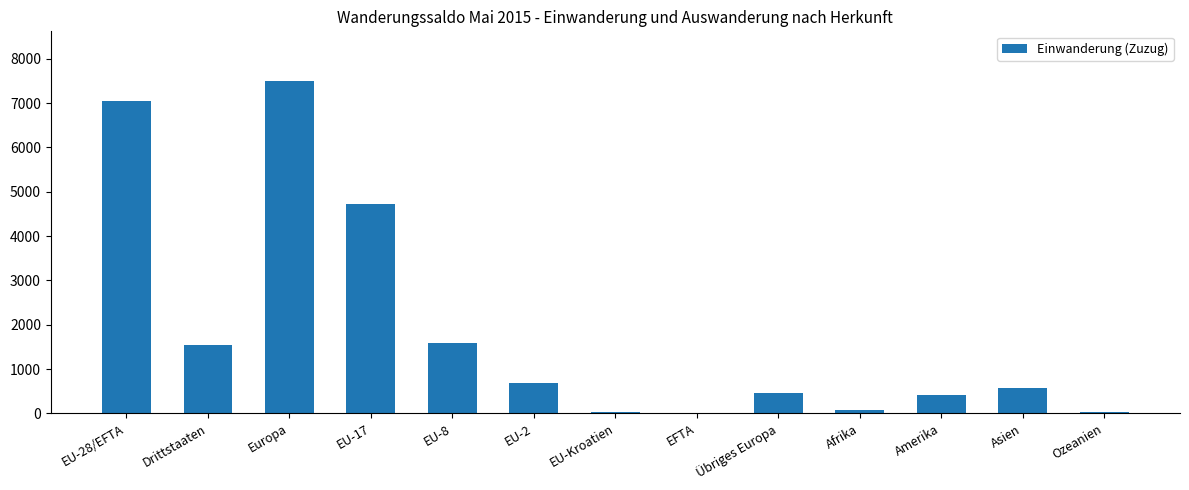

What is the sum of all values?

24661